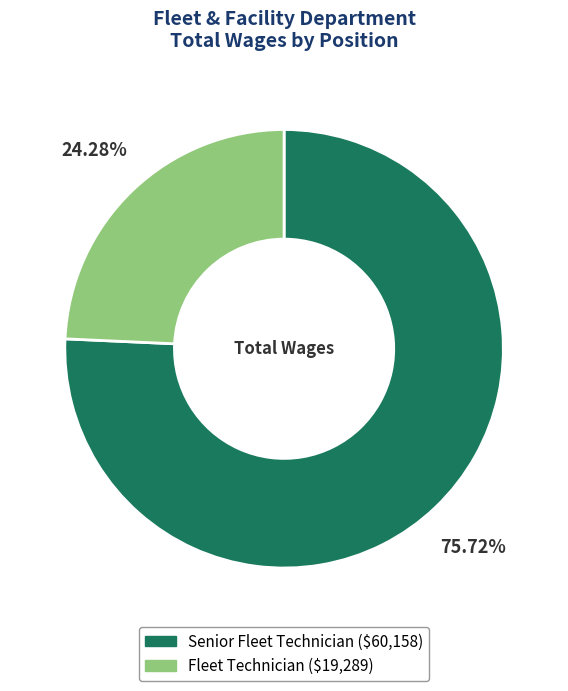

Between Senior Fleet Technician and Fleet Technician, which is larger?

Senior Fleet Technician